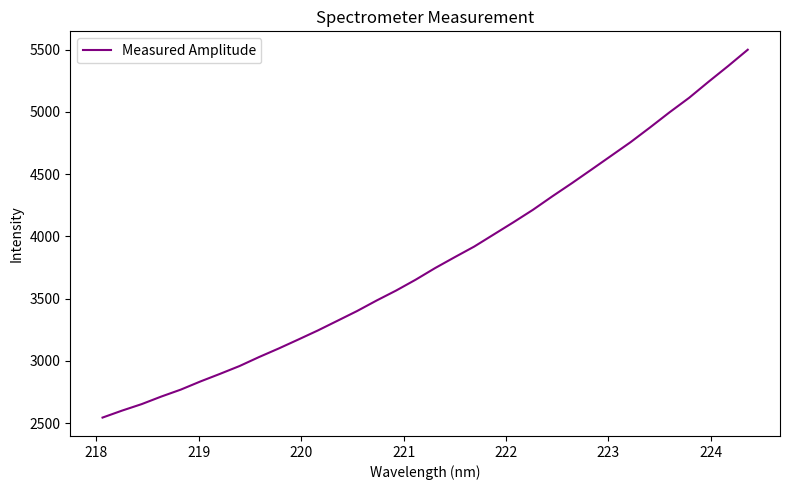

What is the maximum value shown in the chart?

5498.9